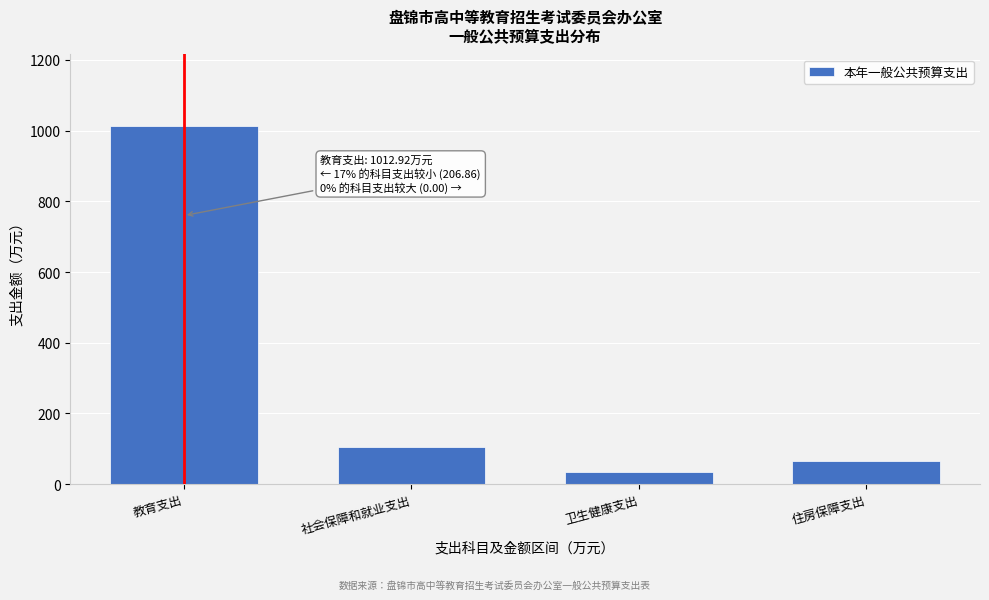

Reading left to right, transcribe all the data shown in this chart.

教育支出=1012.9	社会保障和就业支出=106.2	卫生健康支出=35.2	住房保障支出=65.5